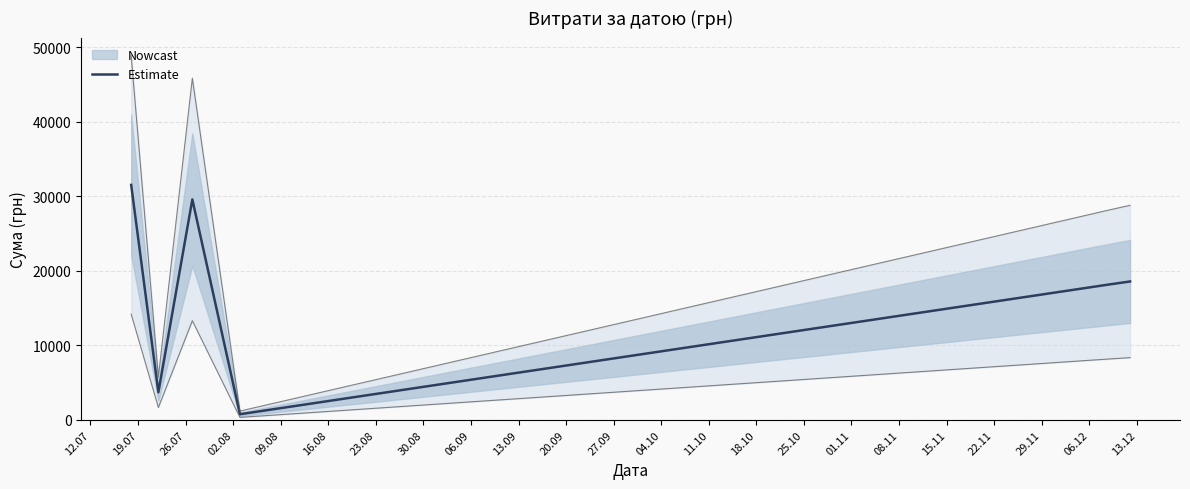

What is the highest value of the Estimate series?

31539.0